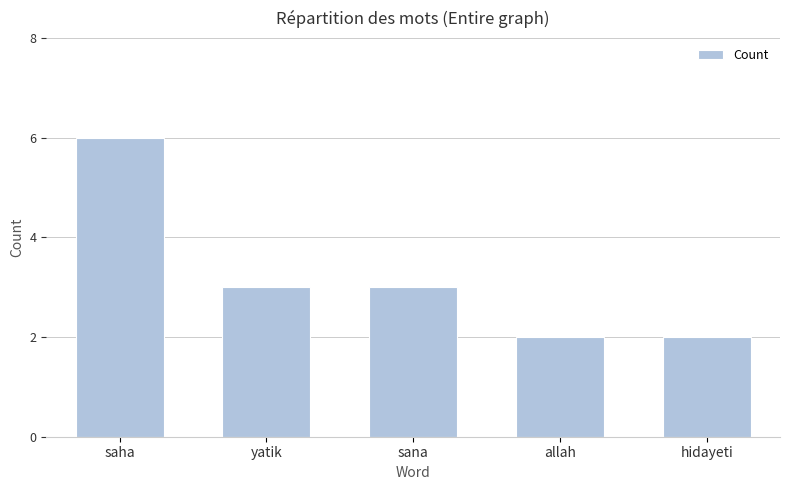

What is the value of the 4th bar from the left?

2